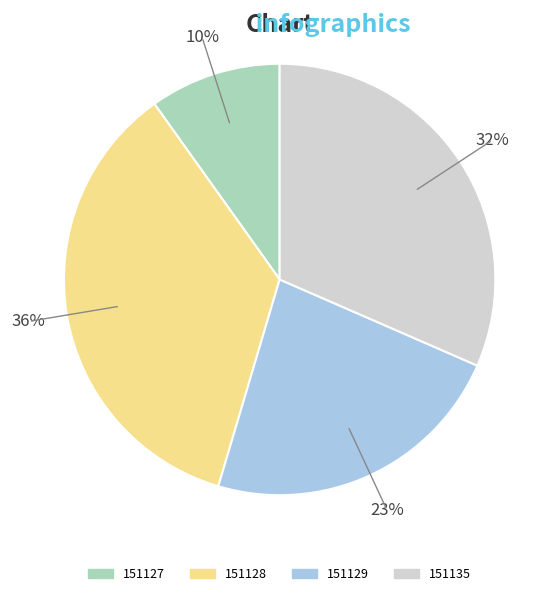

Rank the categories by value from highest to lowest.

151128, 151135, 151129, 151127